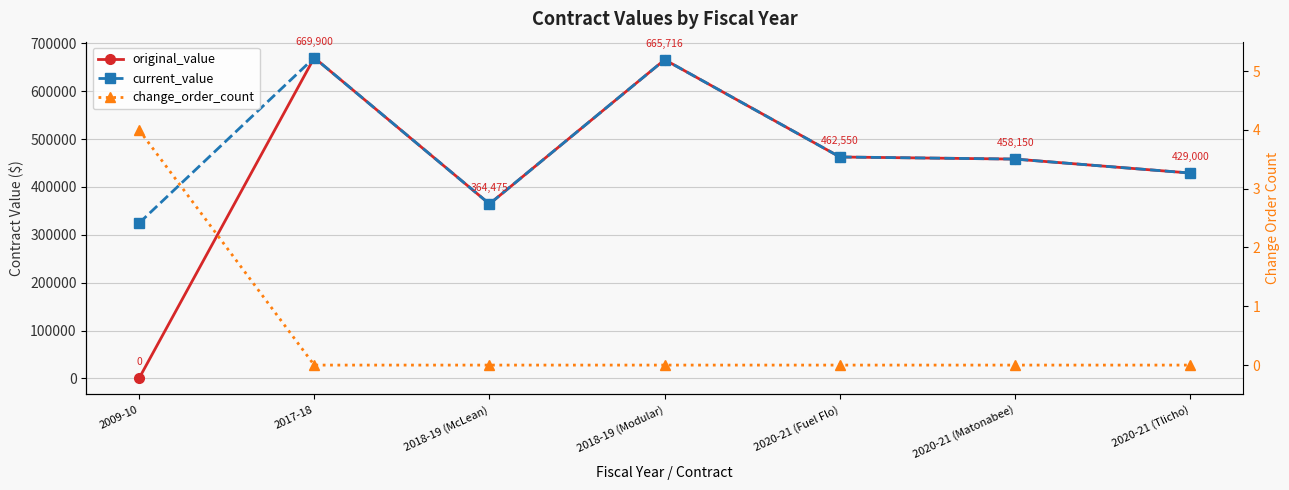

True or false: original_value has a value of 458150.0 at 2020-21 (Matonabee).

True